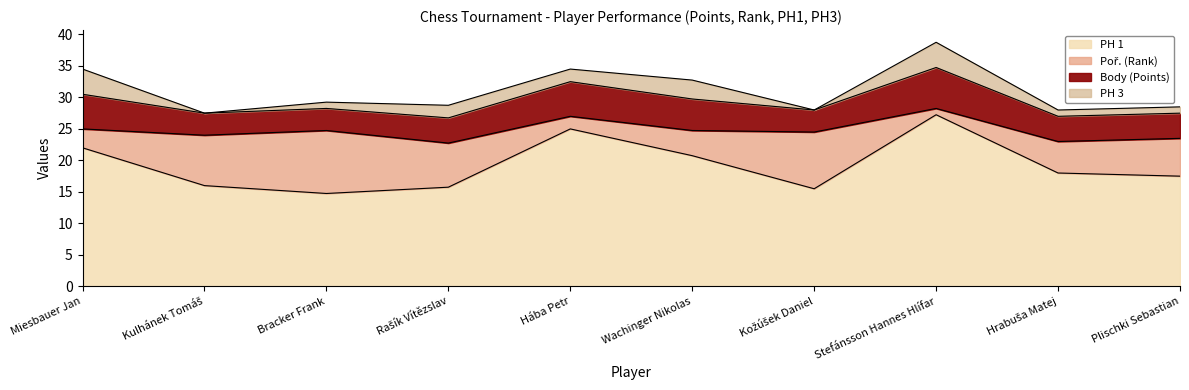

Which series changed the most between Wachinger Nikolas and Stefánsson Hannes Hlífar?

PH 1